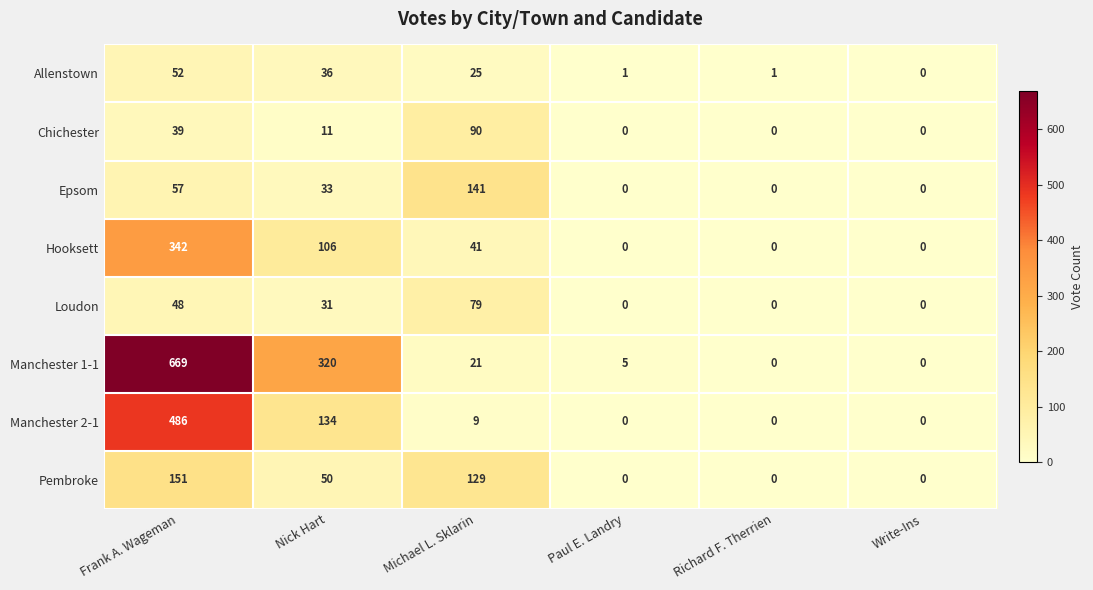

Which category has the highest value in the Hooksett series?

Frank A. Wageman